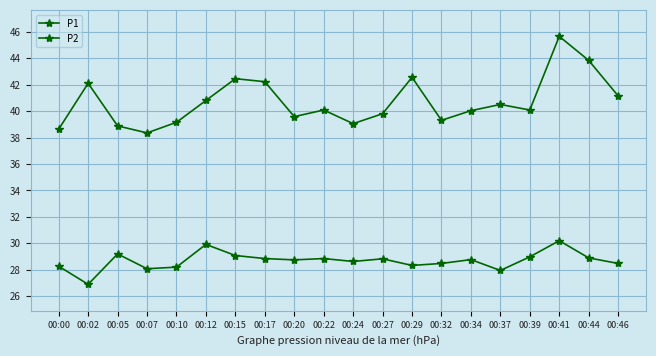

At which category does the chart reach its minimum across all series?

00:02